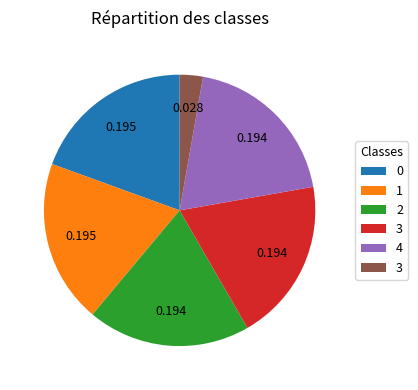

How many segments does this pie chart have?

6